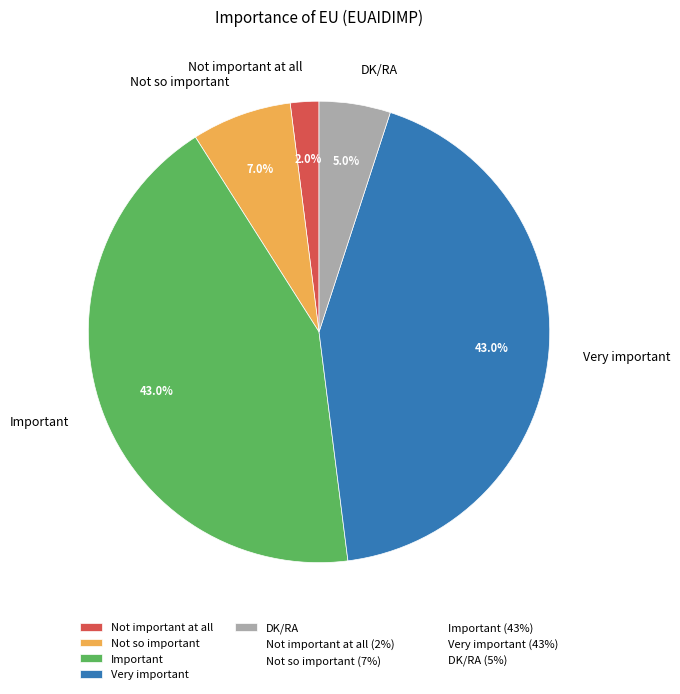

To the nearest percent, what is the combined percentage of Very important and Not so important?

50%